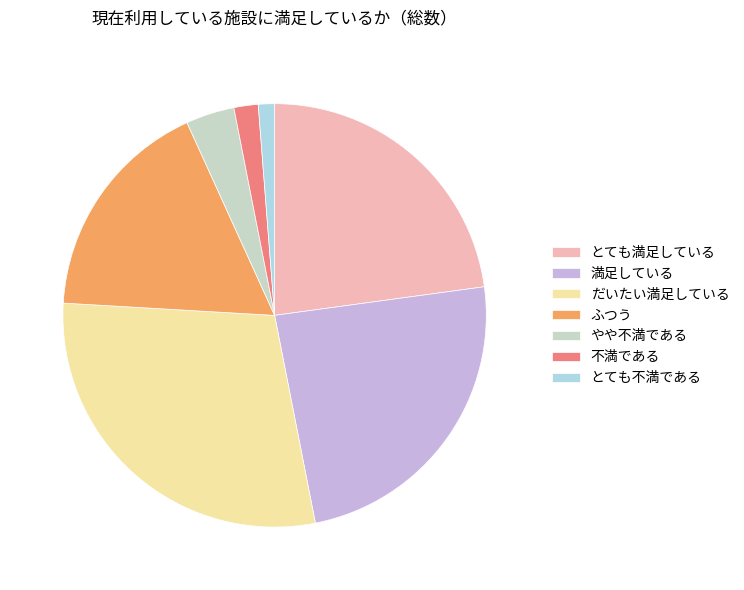

Approximately how many times larger is the value at とても満足している compared to ふつう?

1.3